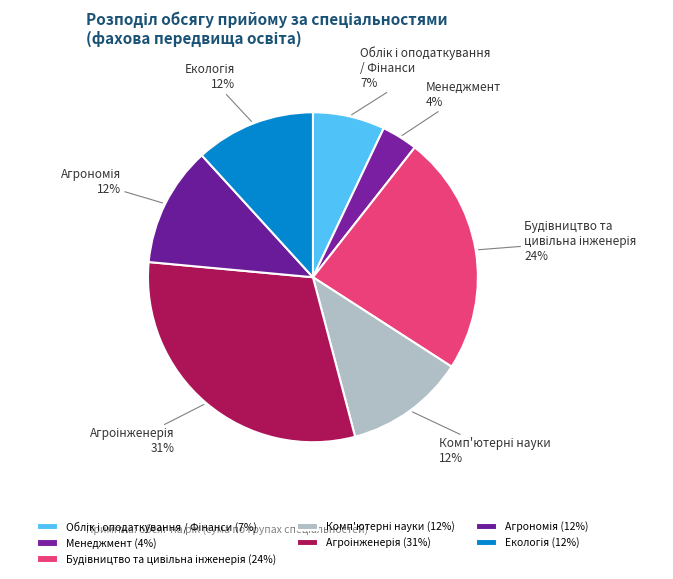

Is there a majority slice in this chart?

No